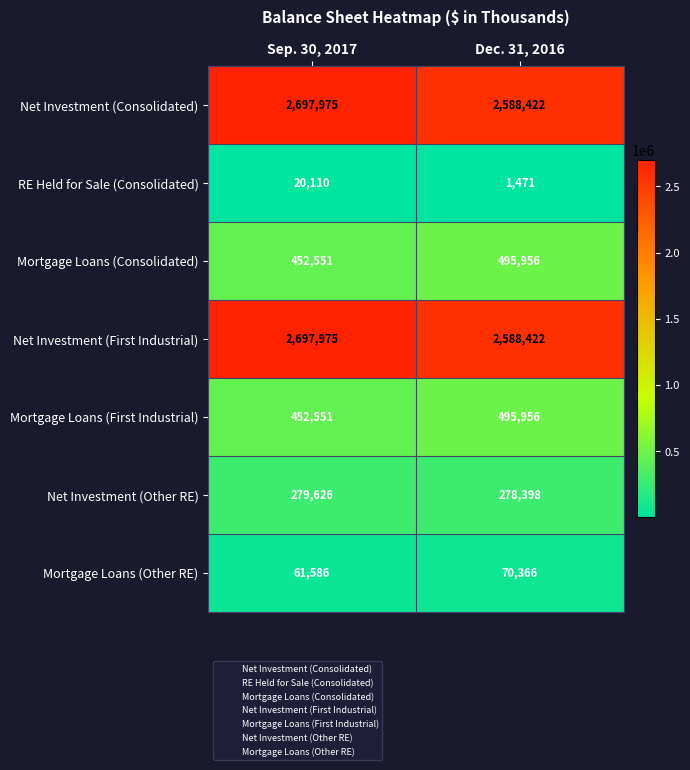

Reading left to right, transcribe all the data shown in this chart.

Net Investment (Consolidated): Sep. 30, 2017=2697975	Dec. 31, 2016=2588422
RE Held for Sale (Consolidated): Sep. 30, 2017=20110	Dec. 31, 2016=1471
Mortgage Loans (Consolidated): Sep. 30, 2017=452551	Dec. 31, 2016=495956
Net Investment (First Industrial): Sep. 30, 2017=2697975	Dec. 31, 2016=2588422
Mortgage Loans (First Industrial): Sep. 30, 2017=452551	Dec. 31, 2016=495956
Net Investment (Other RE): Sep. 30, 2017=279626	Dec. 31, 2016=278398
Mortgage Loans (Other RE): Sep. 30, 2017=61586	Dec. 31, 2016=70366